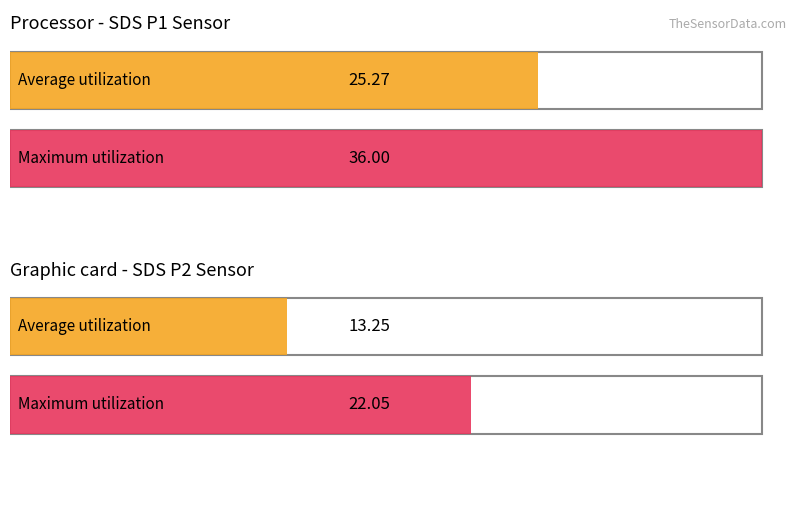

What are all the series names shown in the legend?

Average utilization, Maximum utilization